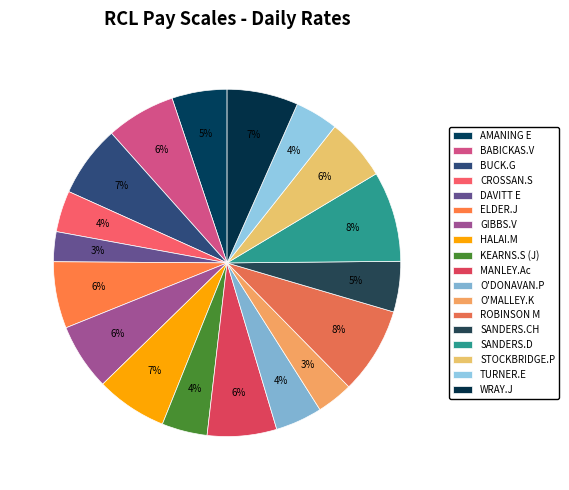

Rank the categories by value from lowest to highest.

DAVITT E, O'MALLEY.K, CROSSAN.S, TURNER.E, KEARNS.S (J), O'DONAVAN.P, SANDERS.CH, AMANING E, STOCKBRIDGE.P, ELDER.J, GIBBS.V, BABICKAS.V, MANLEY.Ac, HALAI.M, WRAY.J, BUCK.G, ROBINSON M, SANDERS.D